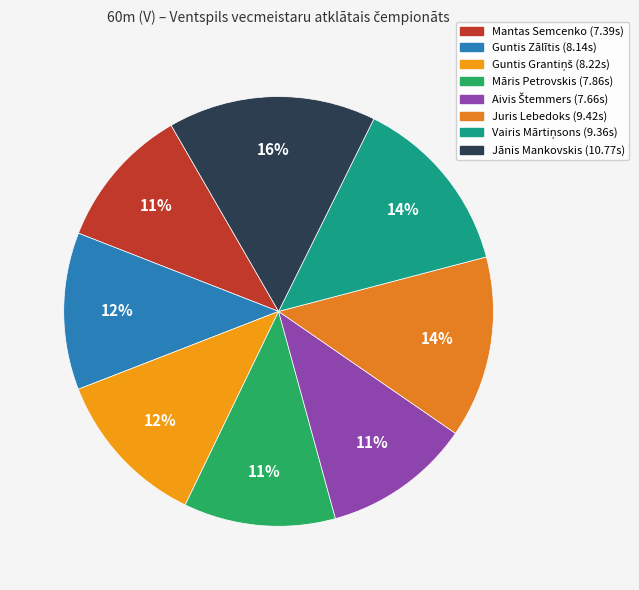

Is the sum of Jānis Mankovskis and Juris Lebedoks greater than half?

No